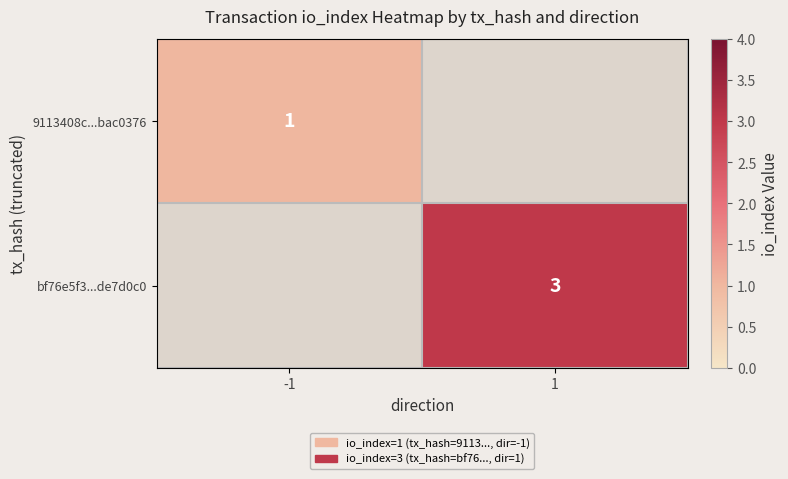

True or false: 9113408c...bac0376 has a value of 0.2 at -1.

False